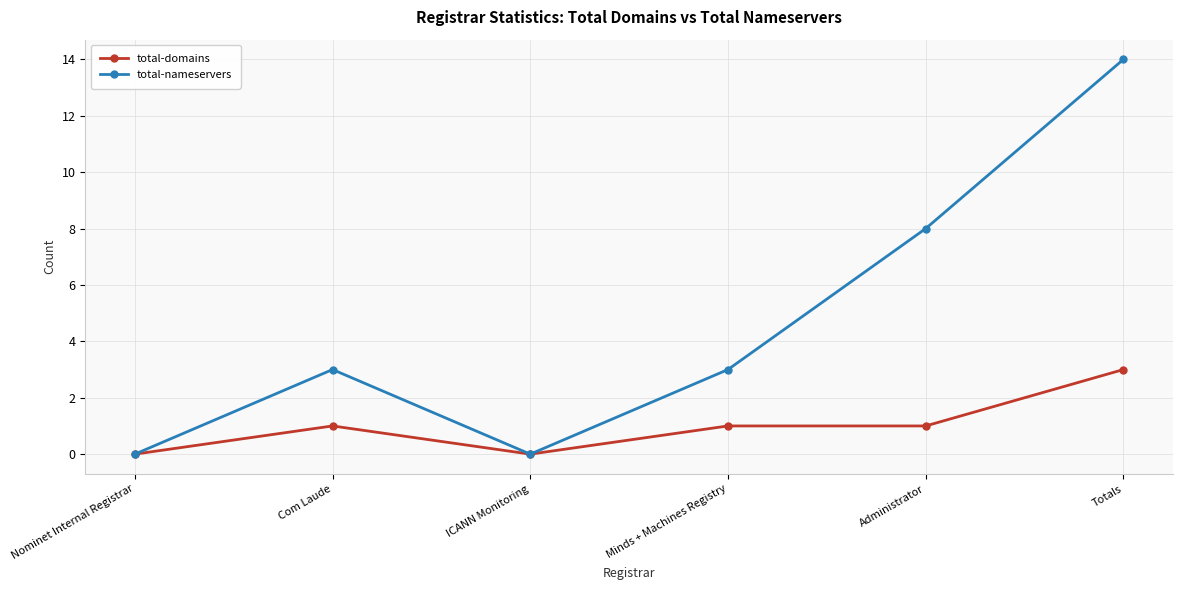

Which series has the largest range (max minus min)?

total-nameservers